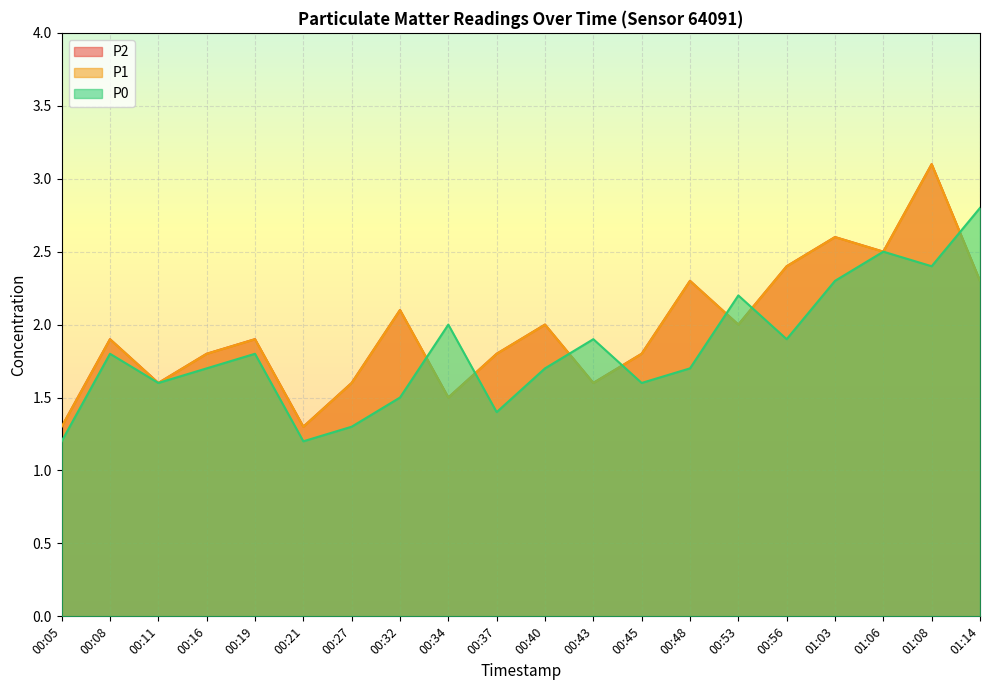

What is the average value of the P2 series?

2.0